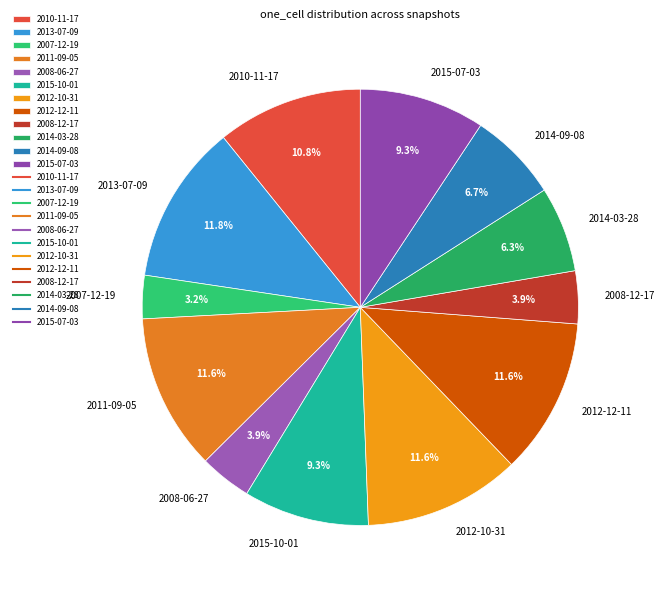

To the nearest percent, what is the average slice percentage?

8%